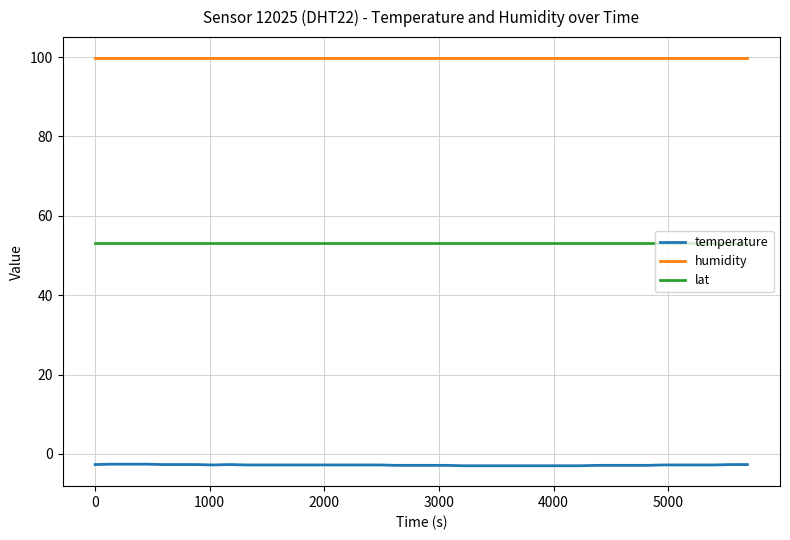

True or false: temperature and humidity intersect in this chart.

False